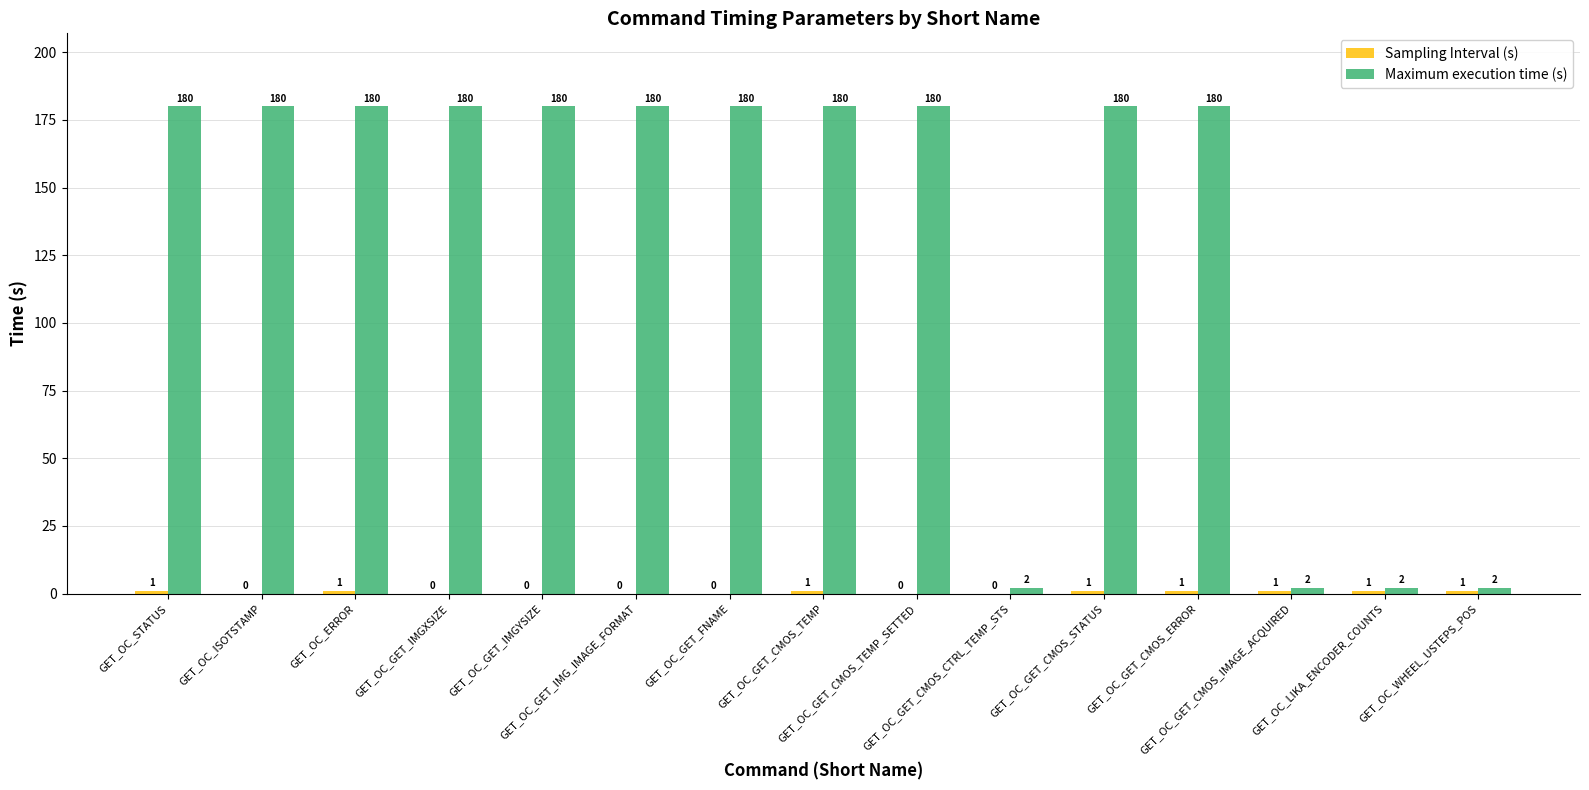

How many Maximum execution time (s) values are between 2 and 180?

15